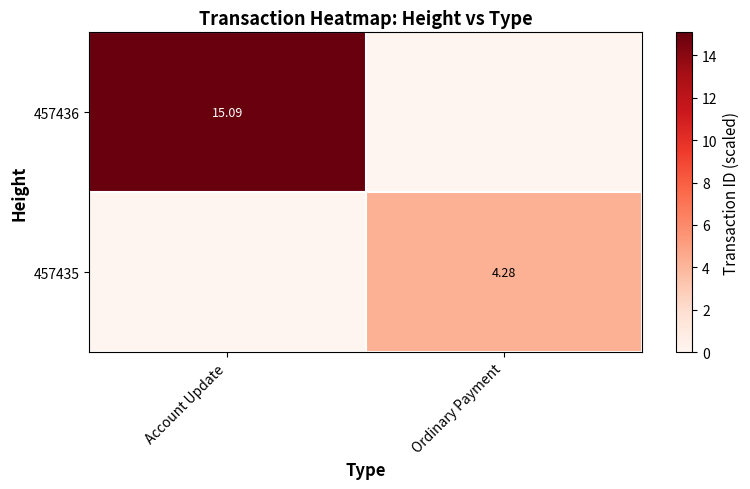

Which has a higher value, Ordinary Payment or Account Update?

Account Update